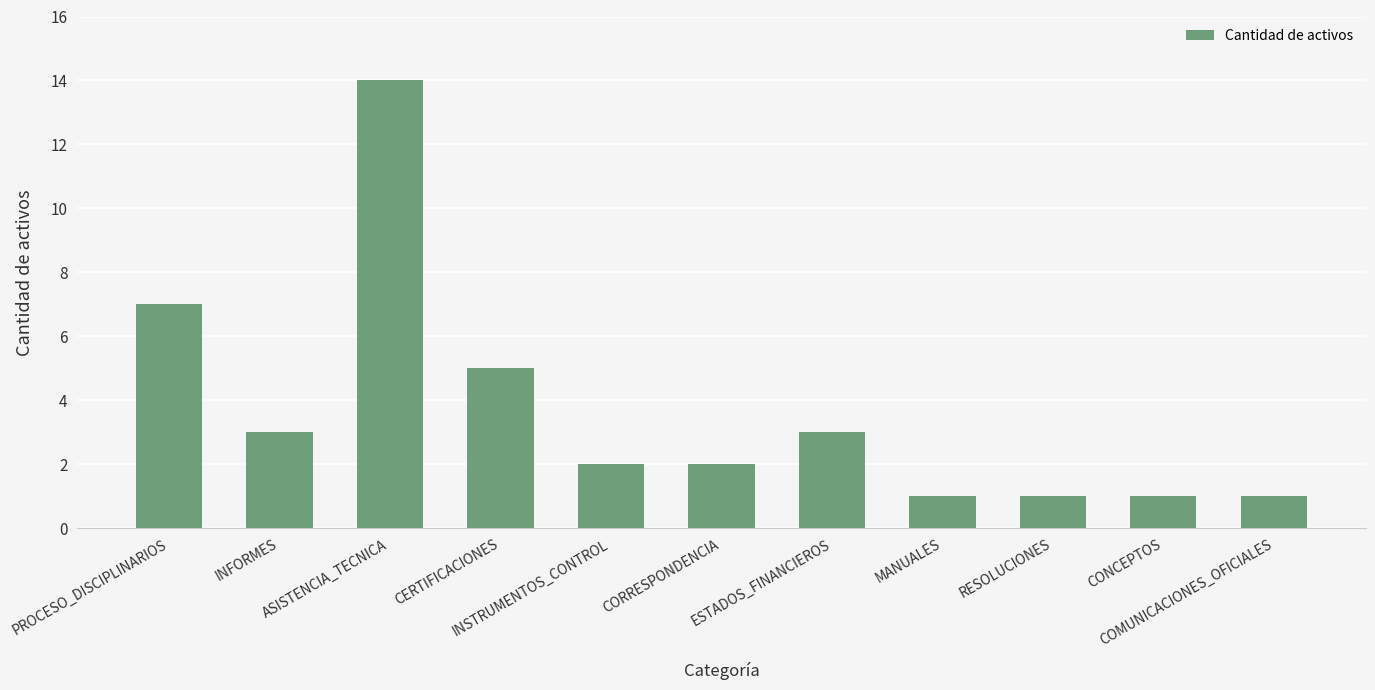

Reading left to right, extract all data points from this chart.

PROCESO_DISCIPLINARIOS=7	INFORMES=3	ASISTENCIA_TECNICA=14	CERTIFICACIONES=5	INSTRUMENTOS_CONTROL=2	CORRESPONDENCIA=2	ESTADOS_FINANCIEROS=3	MANUALES=1	RESOLUCIONES=1	CONCEPTOS=1	COMUNICACIONES_OFICIALES=1